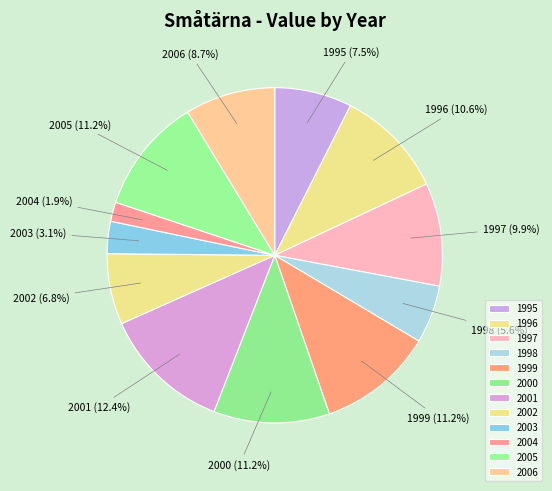

Count the number of slices in the pie.

12